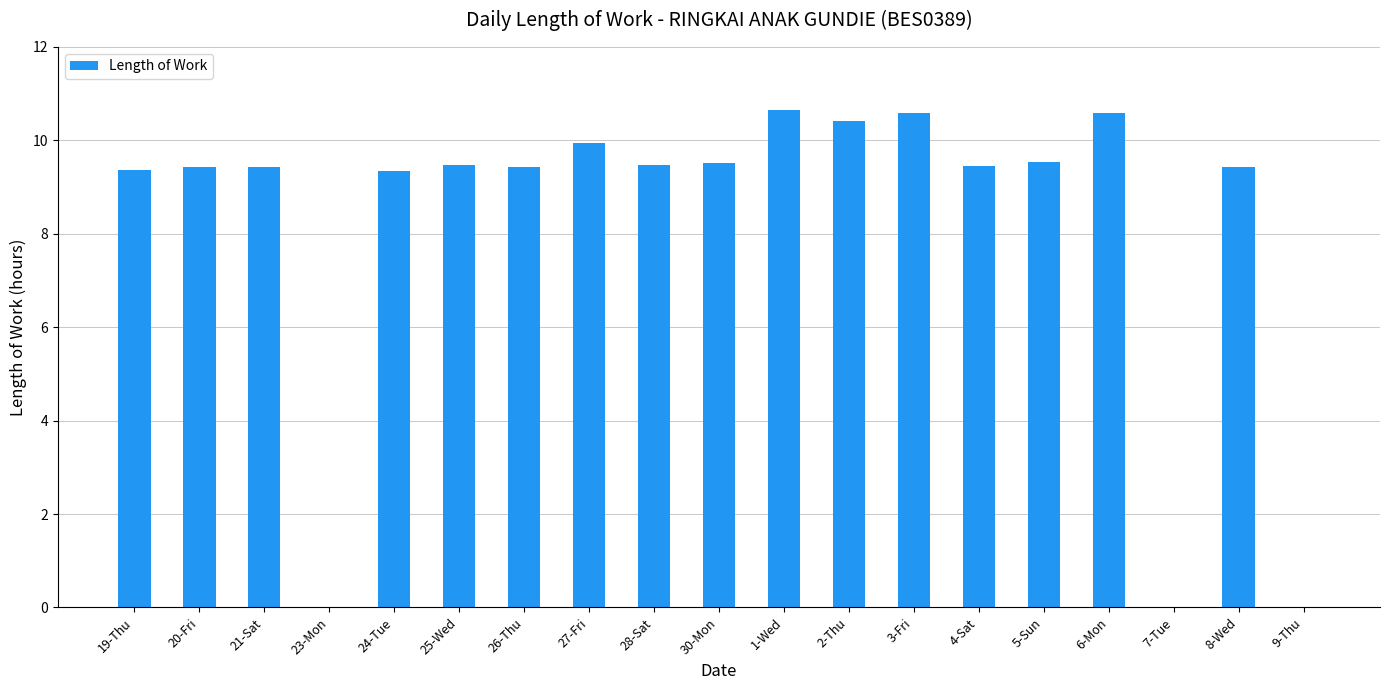

What is the greatest value displayed?

10.7